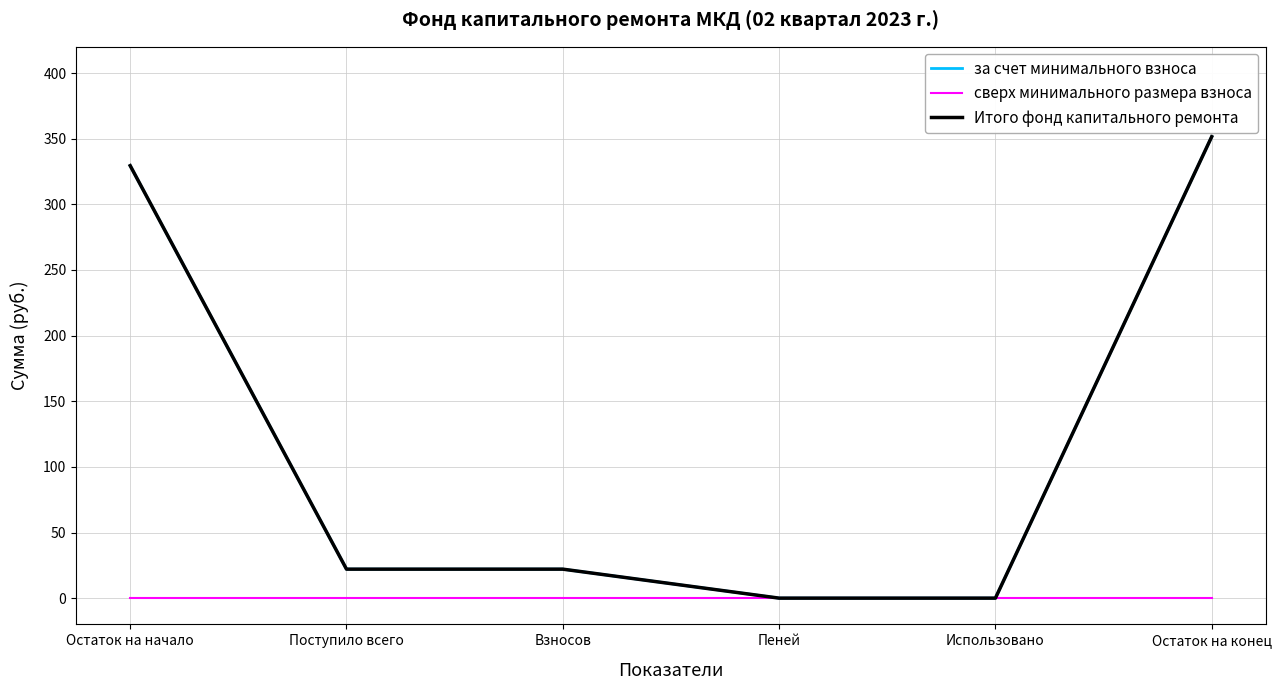

Which series has the widest spread of values?

за счет минимального взноса